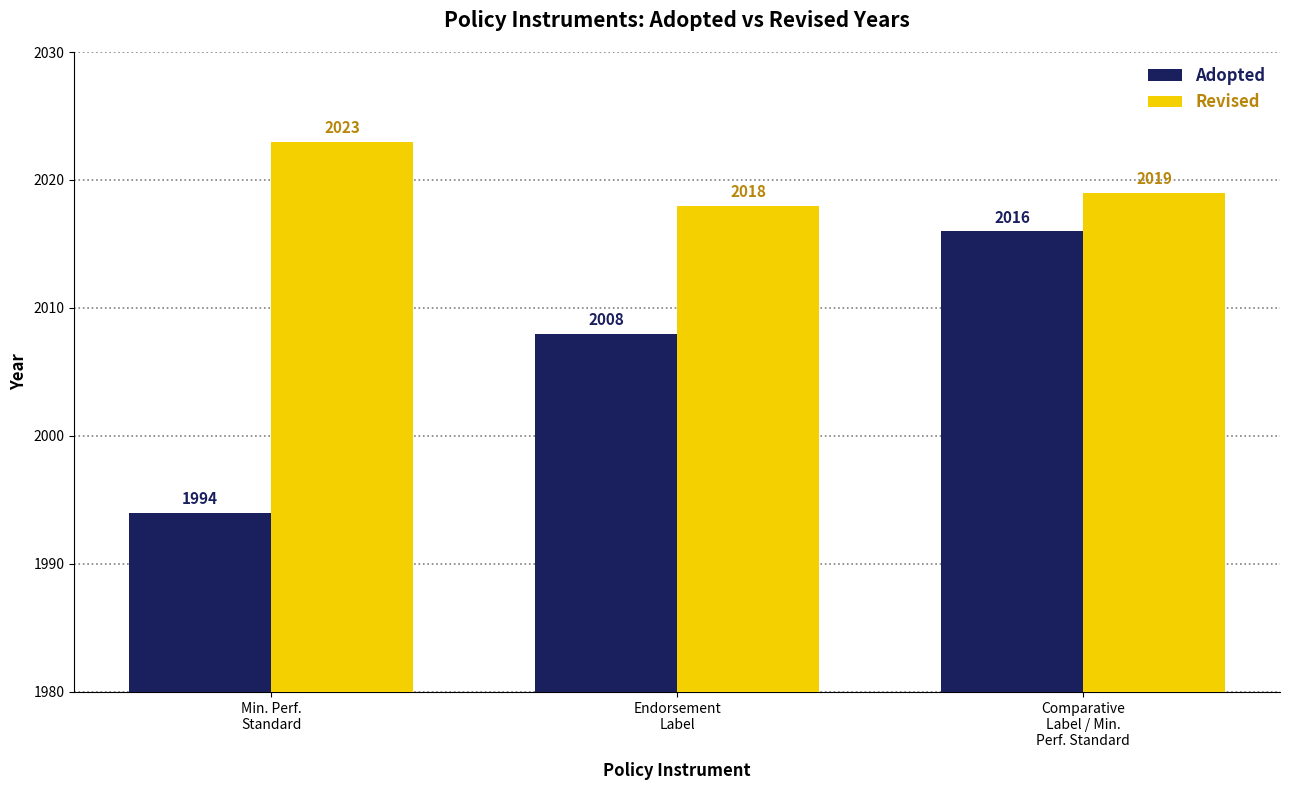

Count the Adopted values in the range 1994 to 2016.

3